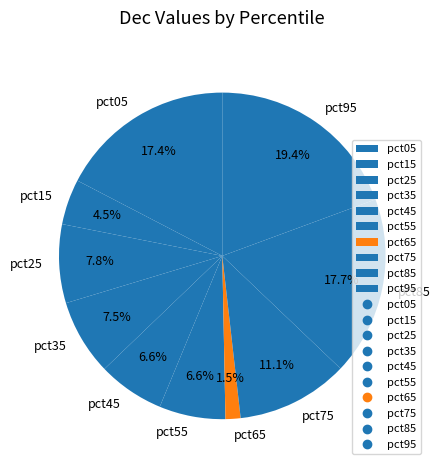

The pct85 slice represents 26% of the pie. True or false?

False